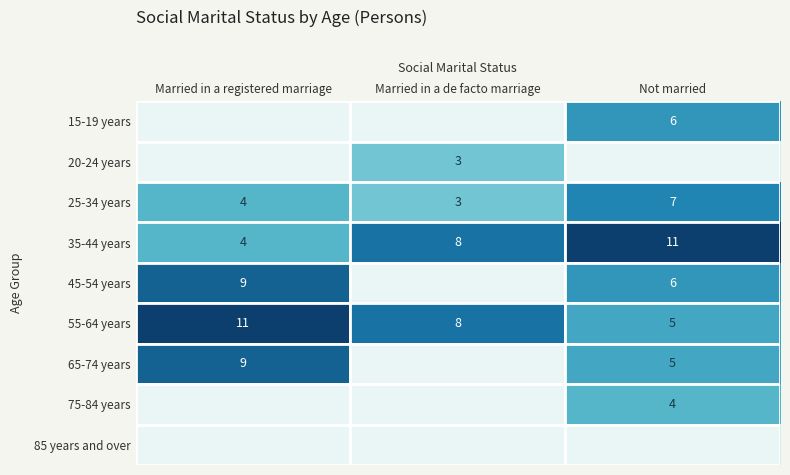

Which category has the highest value in the 55-64 years series?

Married in a registered marriage